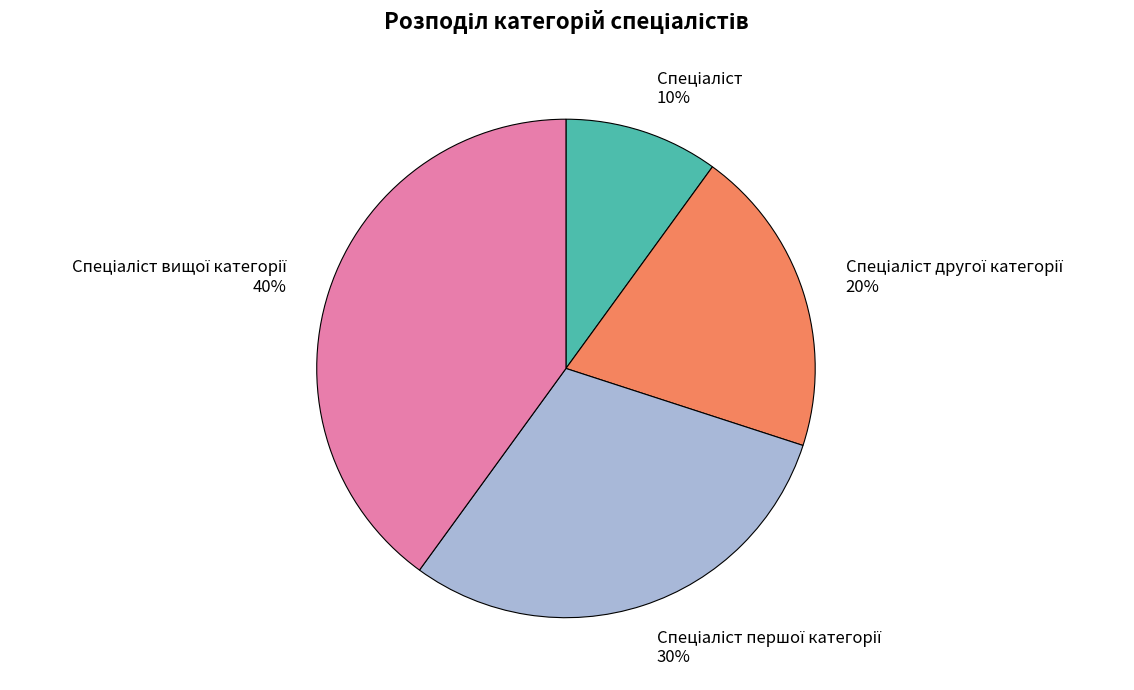

Count the number of slices in the pie.

4